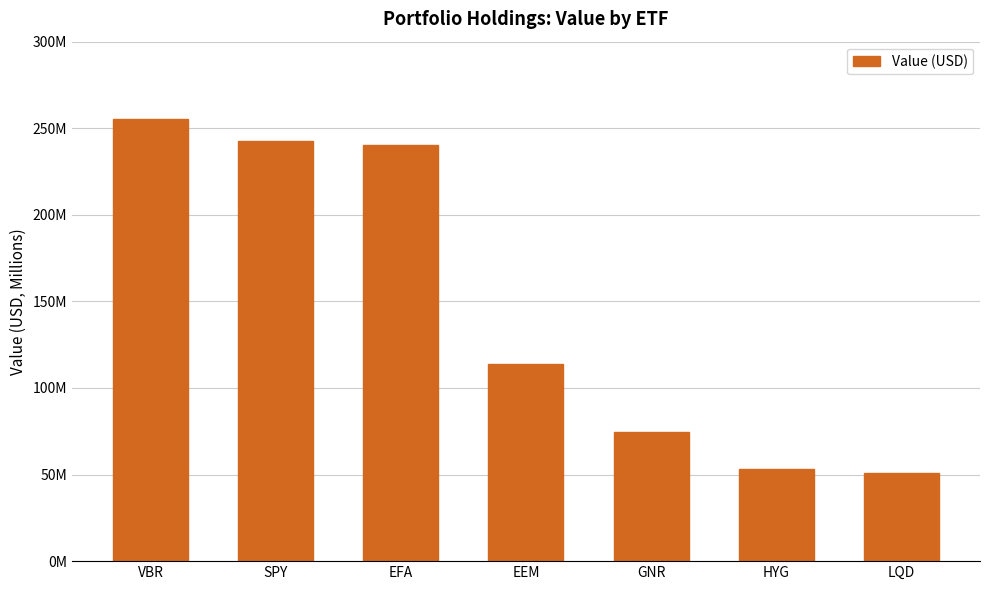

Does the chart contain any negative values?

No